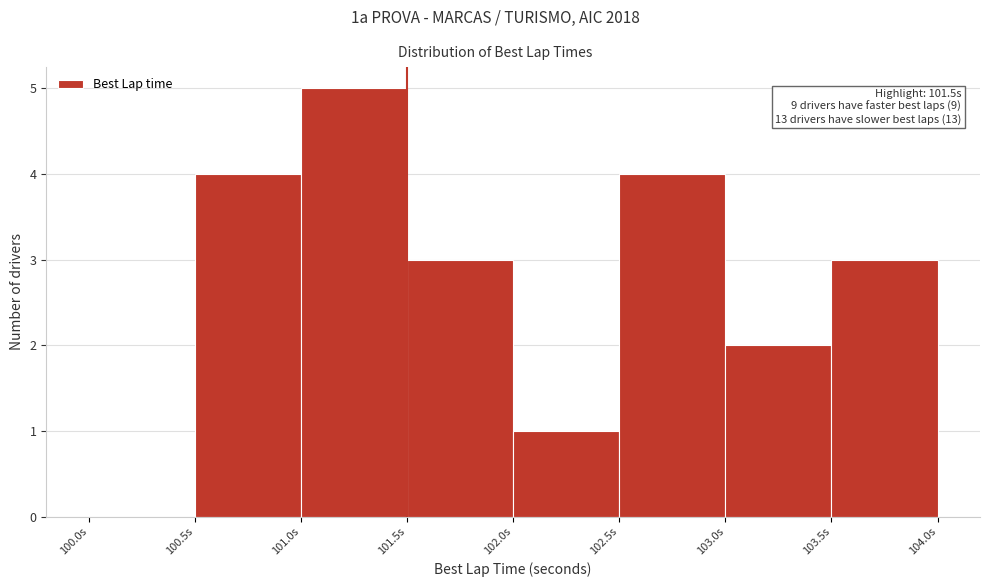

Which range on the x-axis has the tallest bar?

101.0 to 101.5